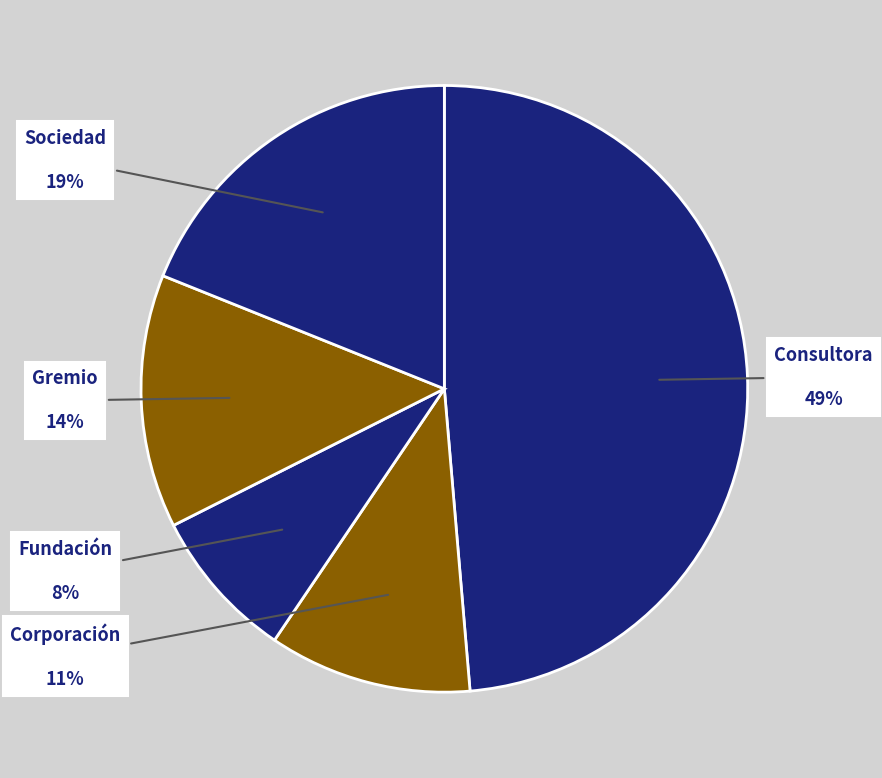

Count the number of slices in the pie.

5